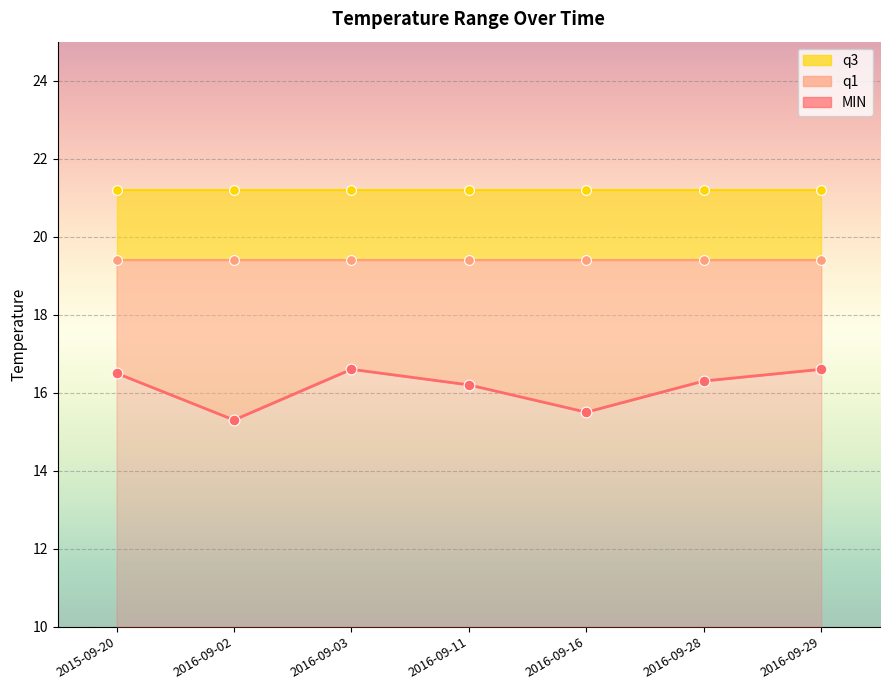

What are all the series names shown in the legend?

MIN, q1, q3